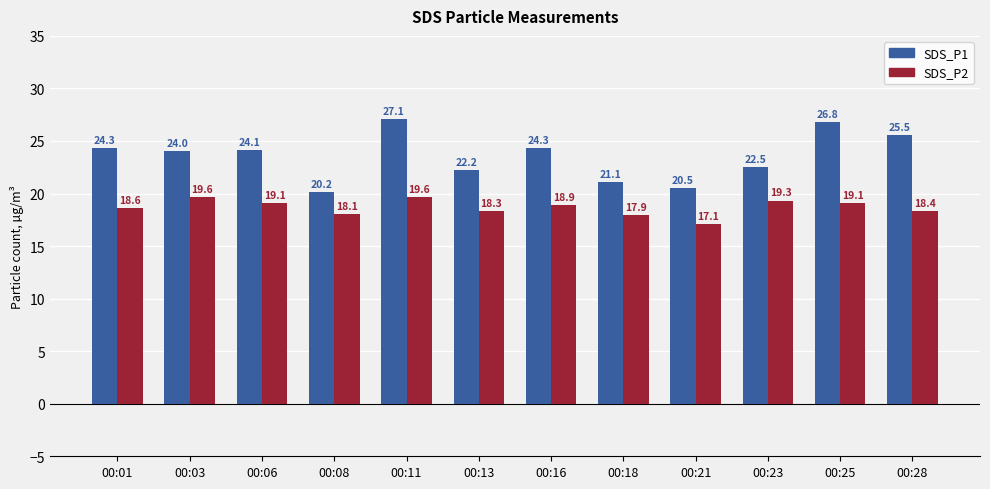

How many values in the SDS_P1 series exceed 24?

7